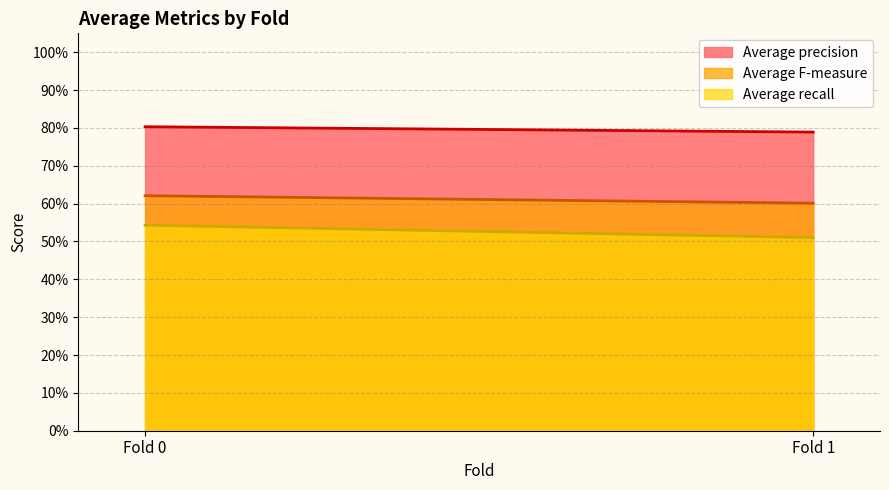

How many lines are shown in the chart?

3